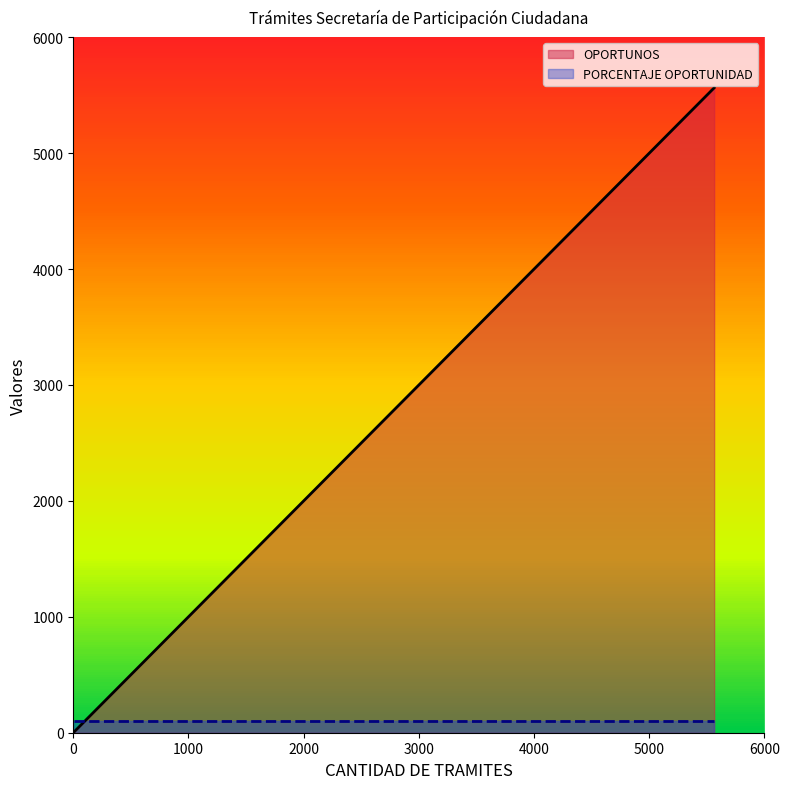

Which series has the largest total across all categories?

OPORTUNOS